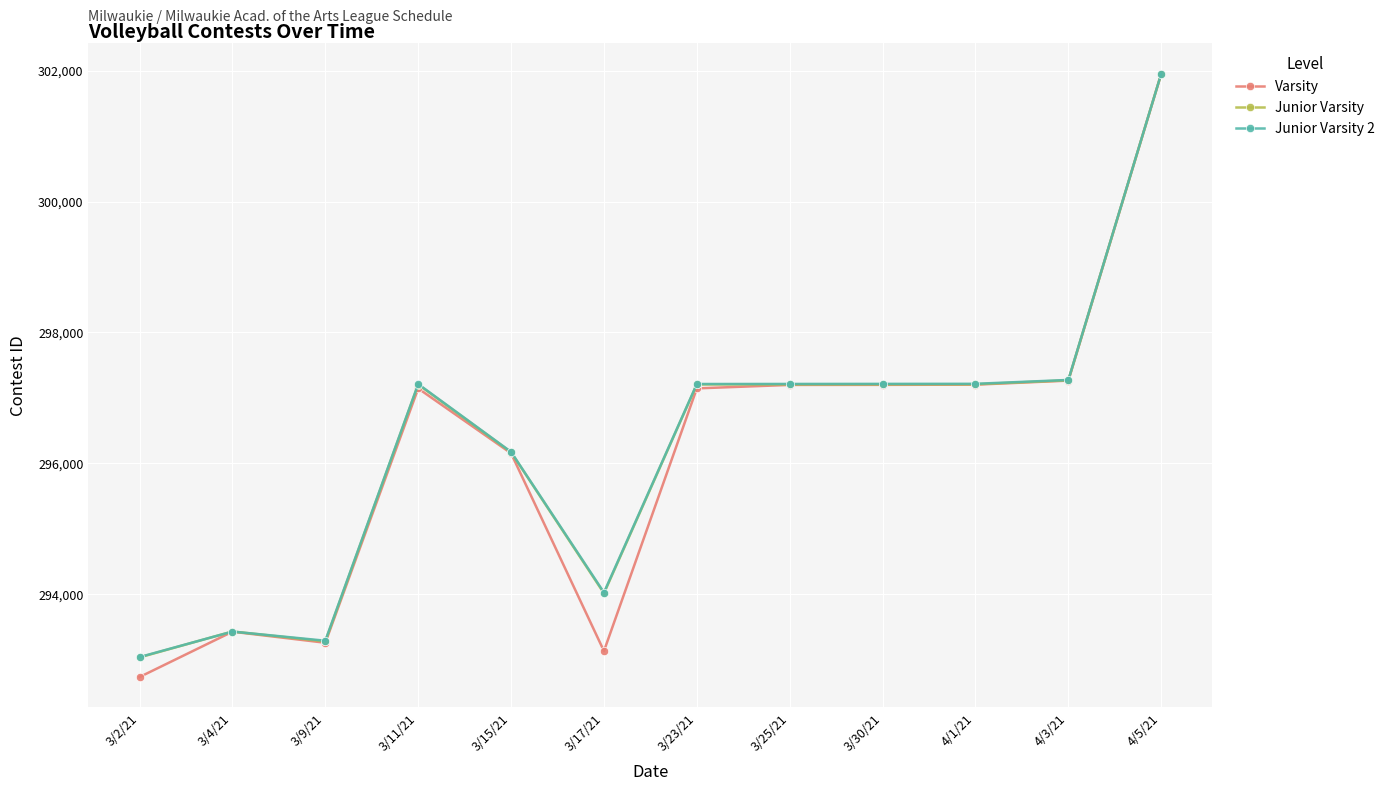

What is the label of the 10th point from the right?

3/9/21